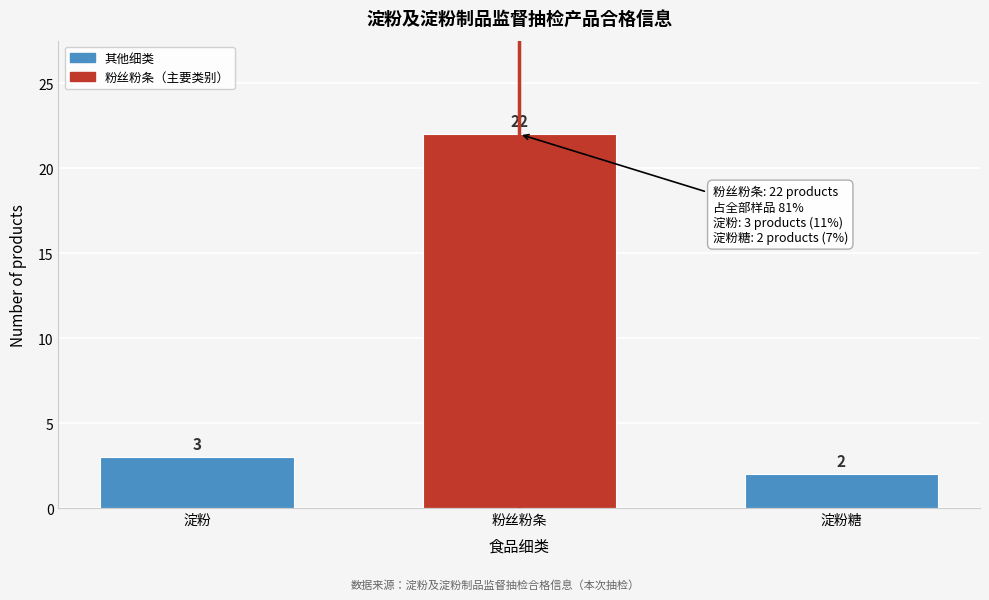

Reading left to right, list all the values displayed in this chart.

3	22	2